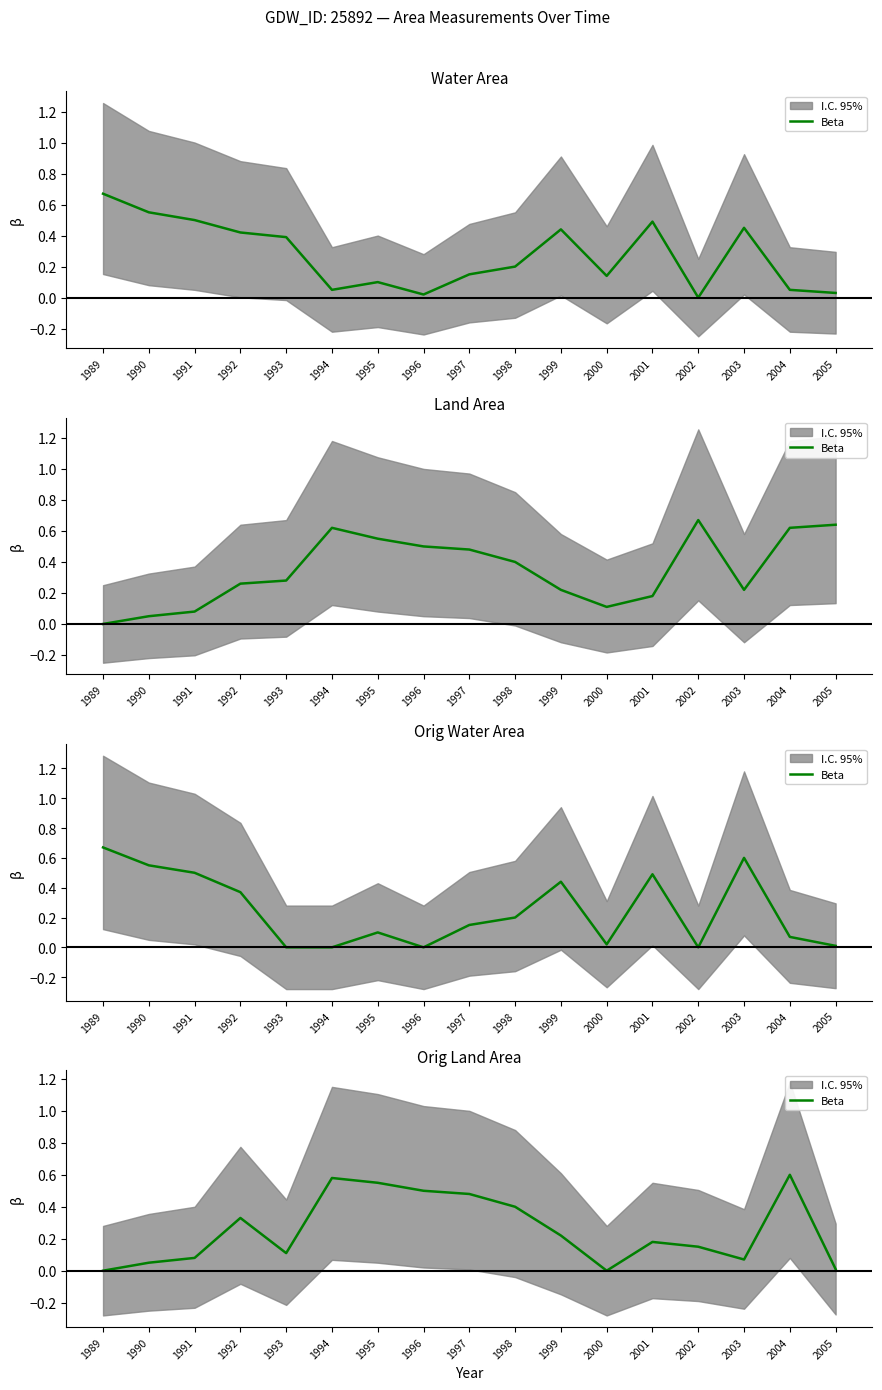

Rank the categories by value from highest to lowest.

2004, 1994, 1995, 1996, 1997, 1998, 1992, 1999, 2001, 2002, 1993, 1991, 2003, 1990, 2005, 1989, 2000